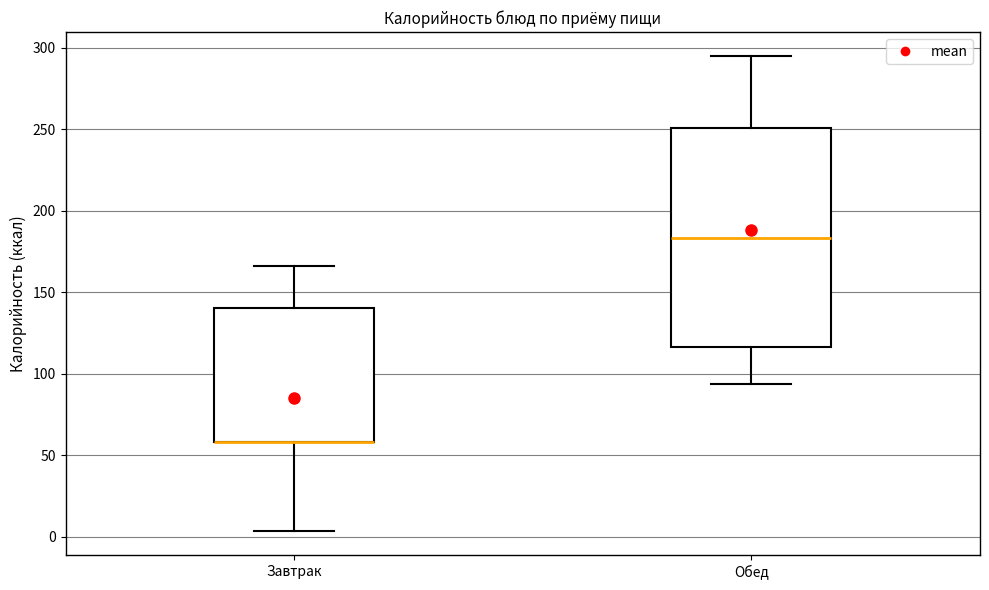

Reading left to right, read every box against the y-axis: the position of its median line, the range the box covers, and the ends of its whiskers. The values are not printed on the chart, so give them approximately, as read against the axis.

Завтрак: median 60 (drawn on the box's lower edge), box 60 to 140, whiskers 5 to 165
Обед: median 185, box 115 to 250, whiskers 95 to 295